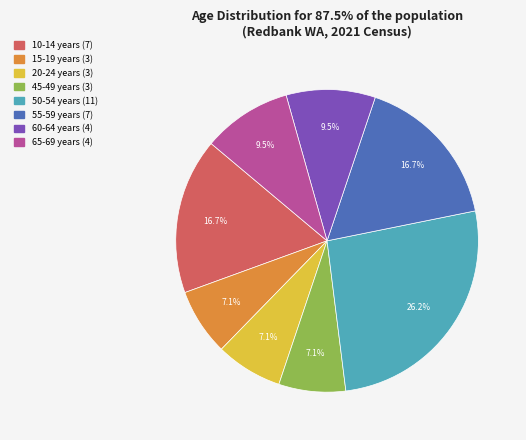

Is there any slice that represents more than half of the pie?

No